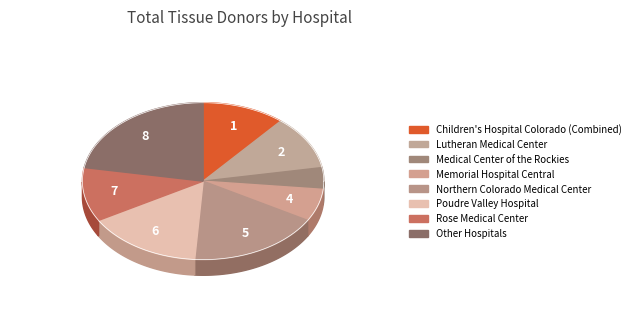

To the nearest percent, what portion does Other Hospitals represent?

22%